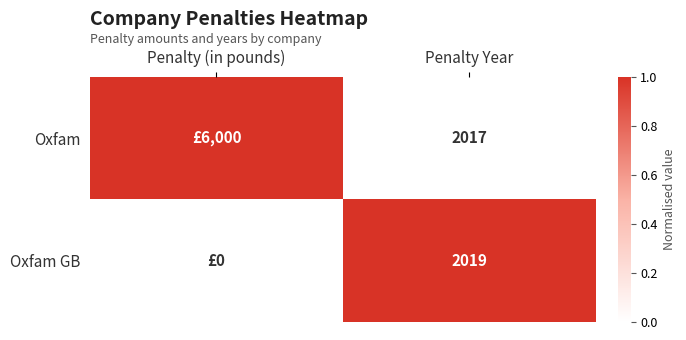

The Oxfam GB series shows 1240 at Penalty Year. True or false?

False